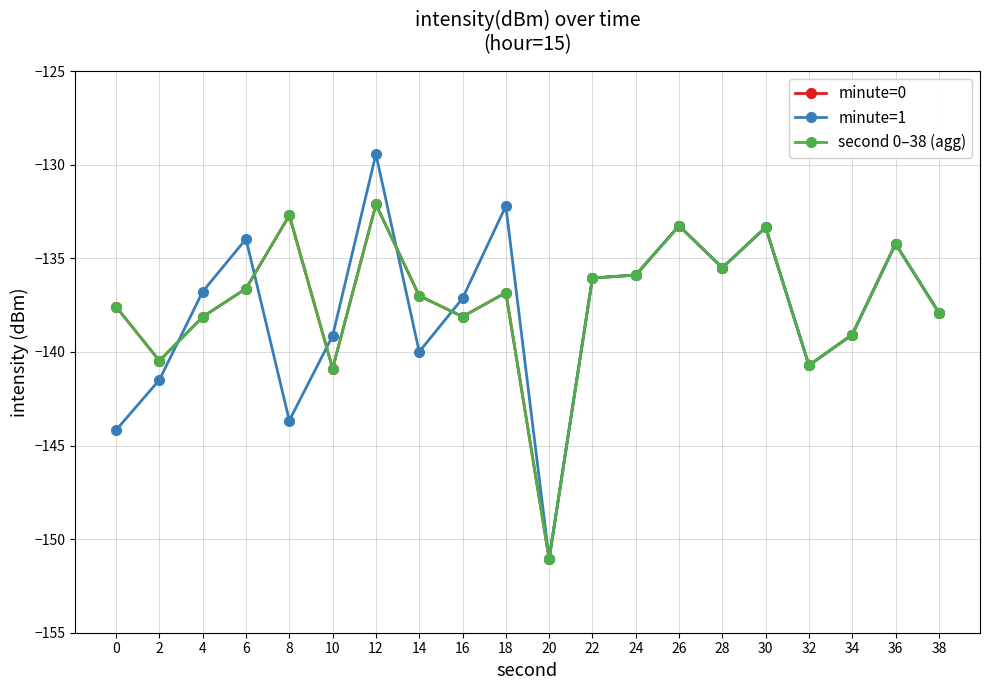

Rank the series at 22 from lowest to highest value.

minute=0, minute=1, second 0–38 (agg)